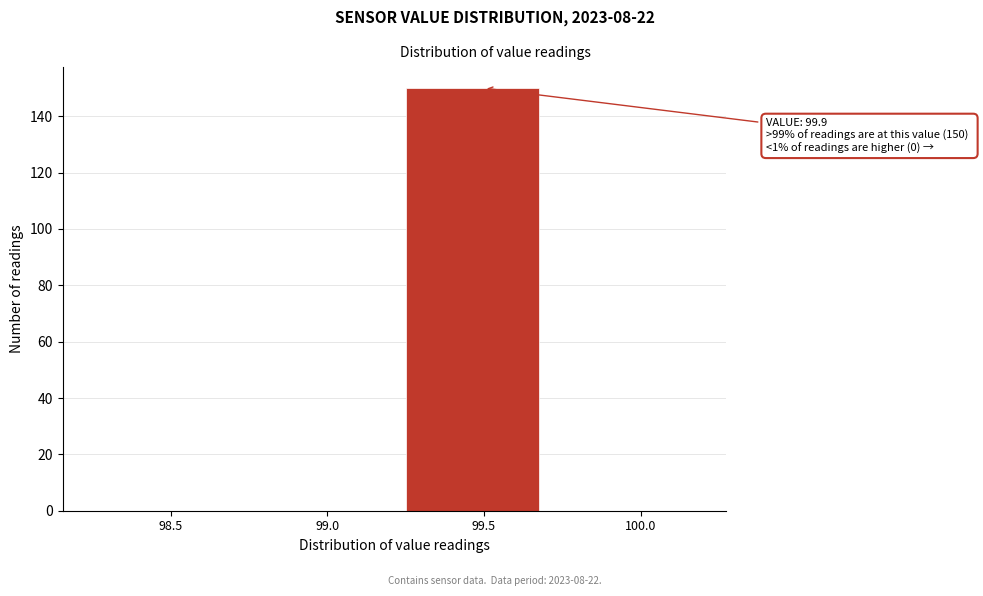

Reading right to left, extract all data points from this chart.

100.0=0	99.5=150	99.0=0	98.5=0